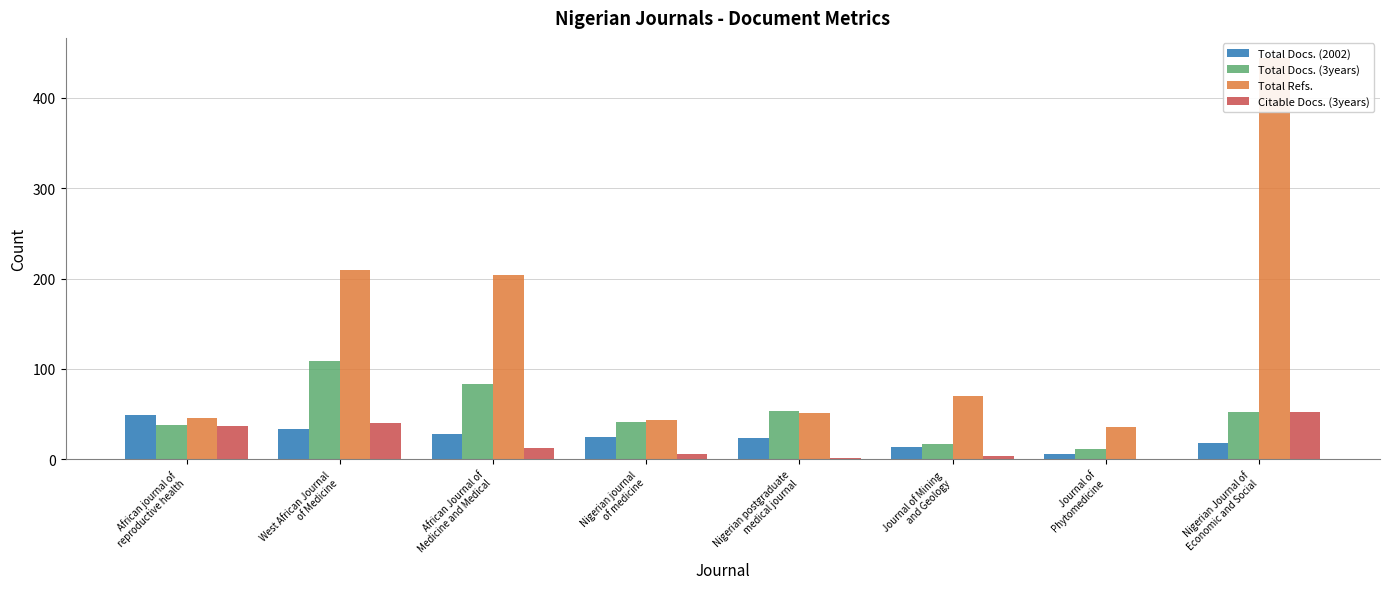

At which label does Total Docs. (2002) first exceed 25?

African journal of
reproductive health